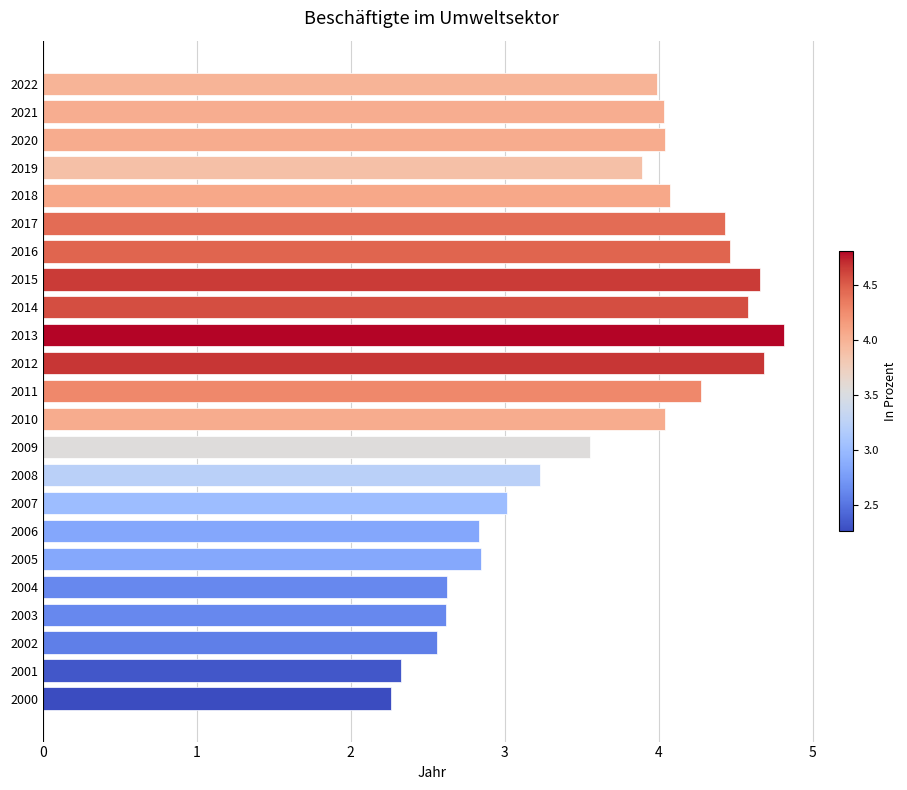

True or false: the data shows 3.6 at 2009.

True